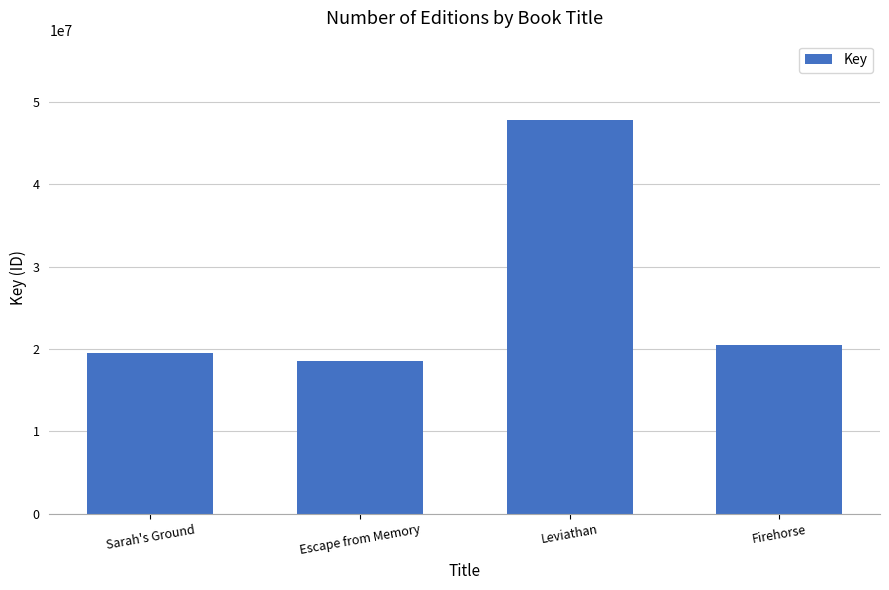

What is the value of the 3rd bar from the left?

47860103